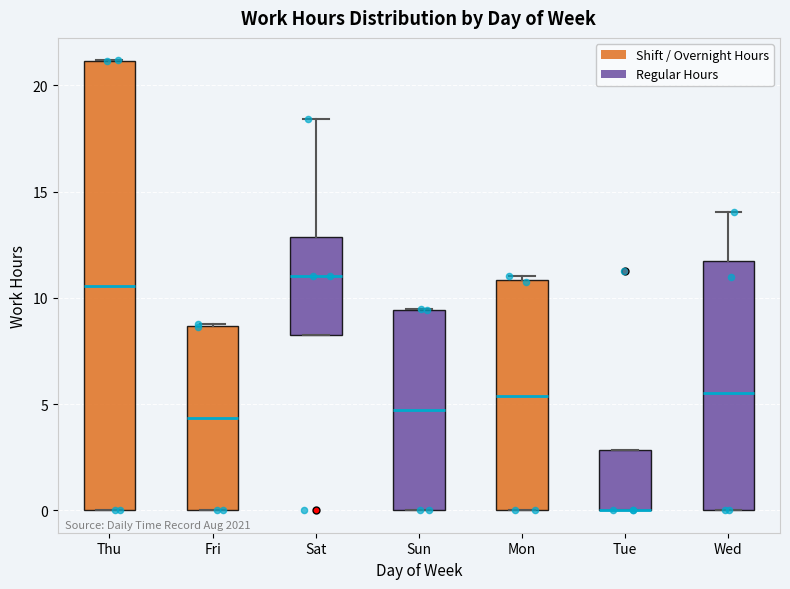

Where is the upper edge of the box for Thu on the y-axis? The values are not printed on the chart, so give them approximately, as read against the axis.

21.0